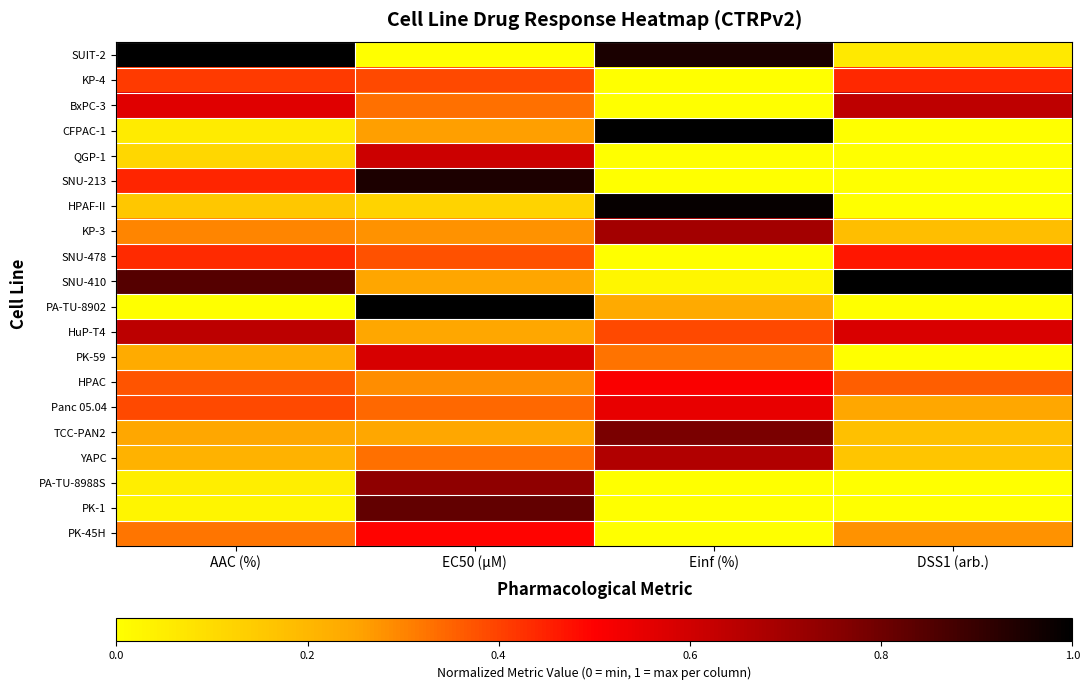

At which category is the sum across all series the highest?

EC50 (µM)